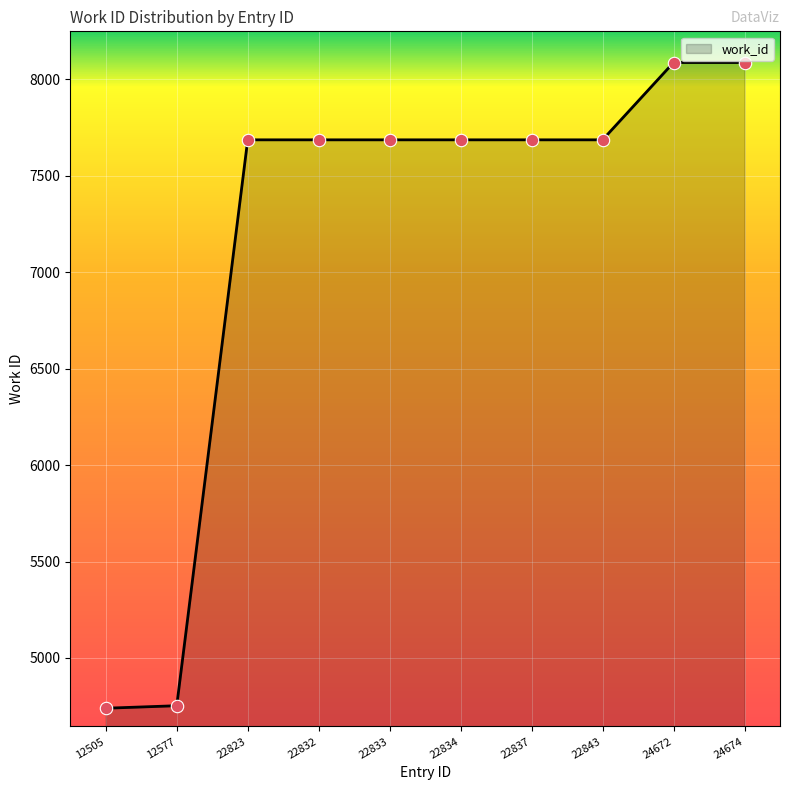

What is the change in value from 12577 to 22837?

+2935